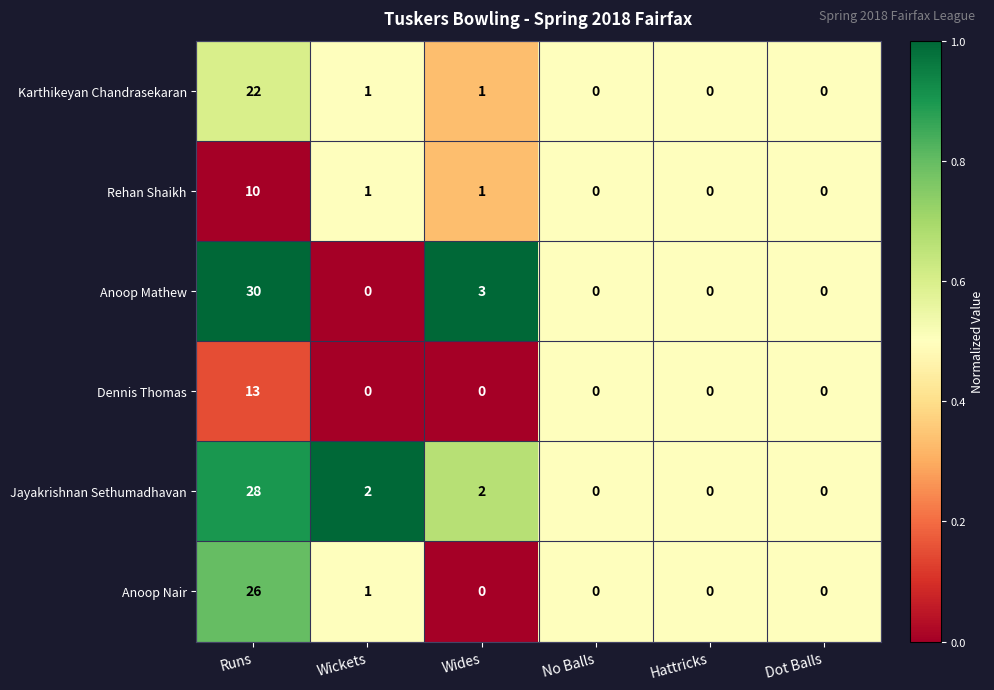

The value of Dennis Thomas at Hattricks is -8. True or false?

False